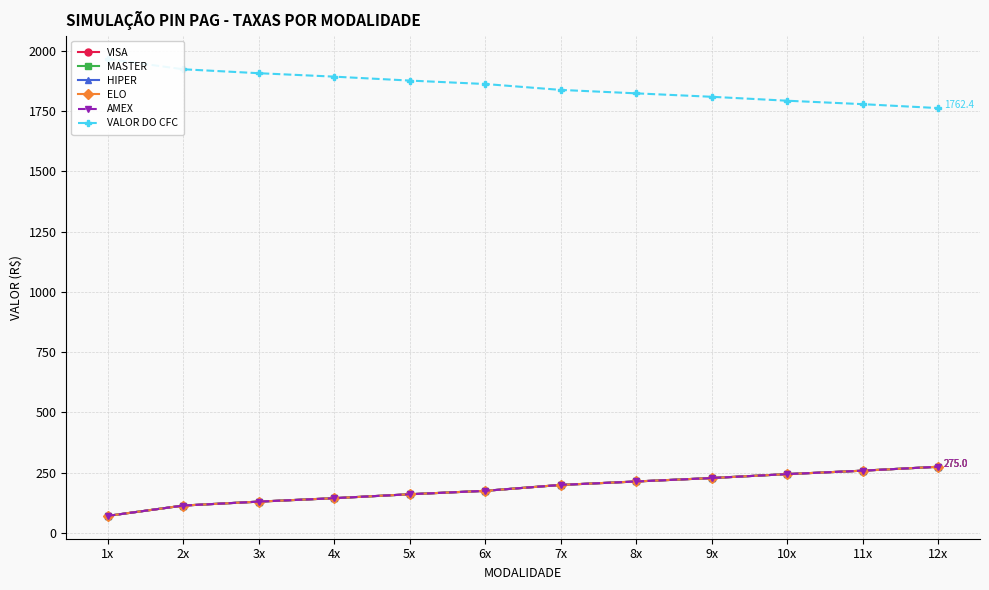

What is the label of the 12th point from the right?

1x